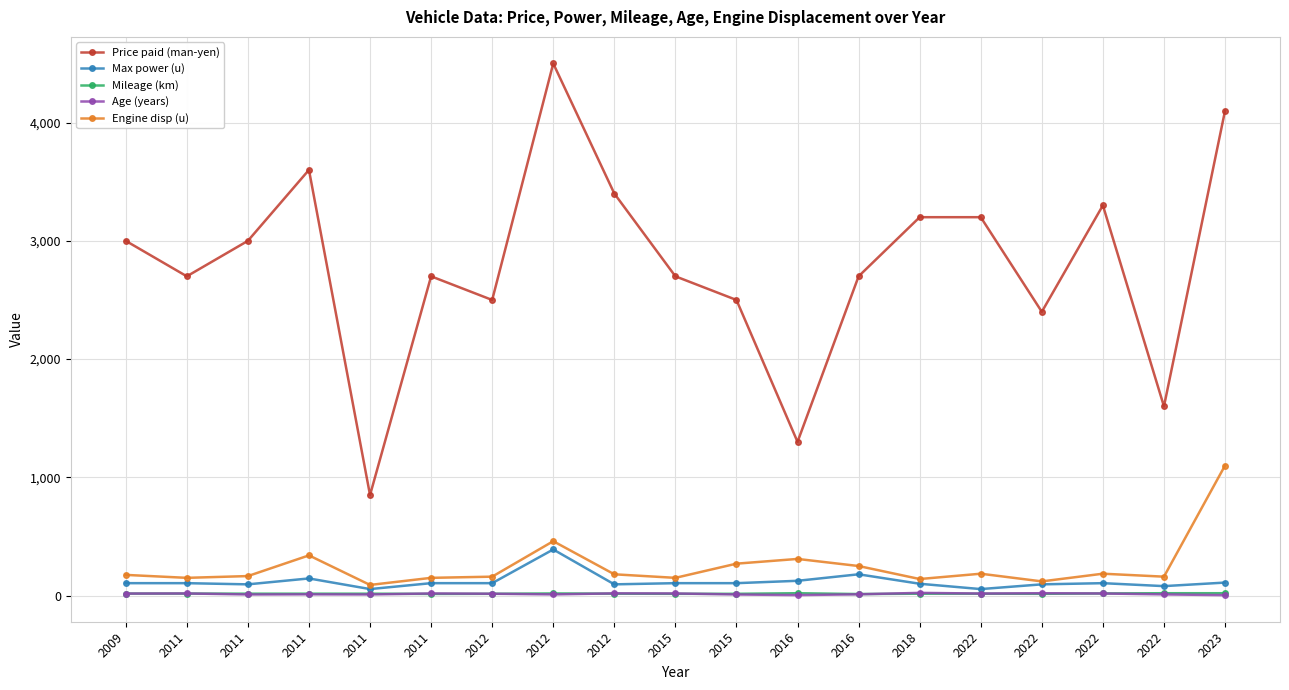

Count the number of categories in the chart.

19